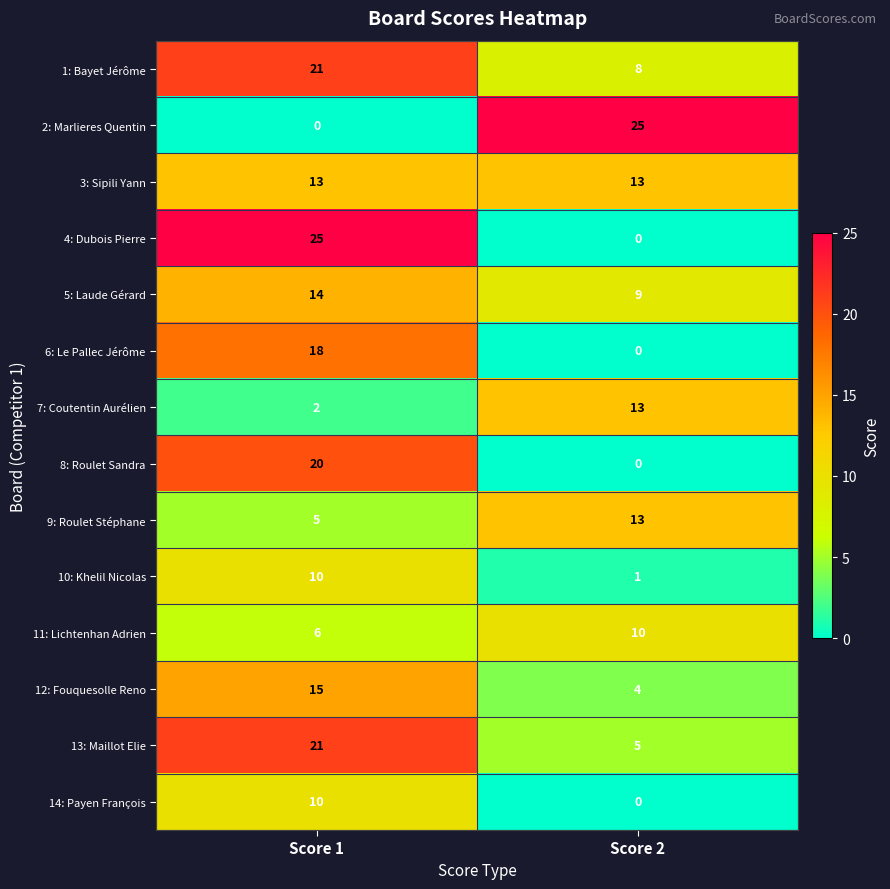

What is the sum of the 6: Le Pallec Jérôme values at Score 2 and Score 1?

18